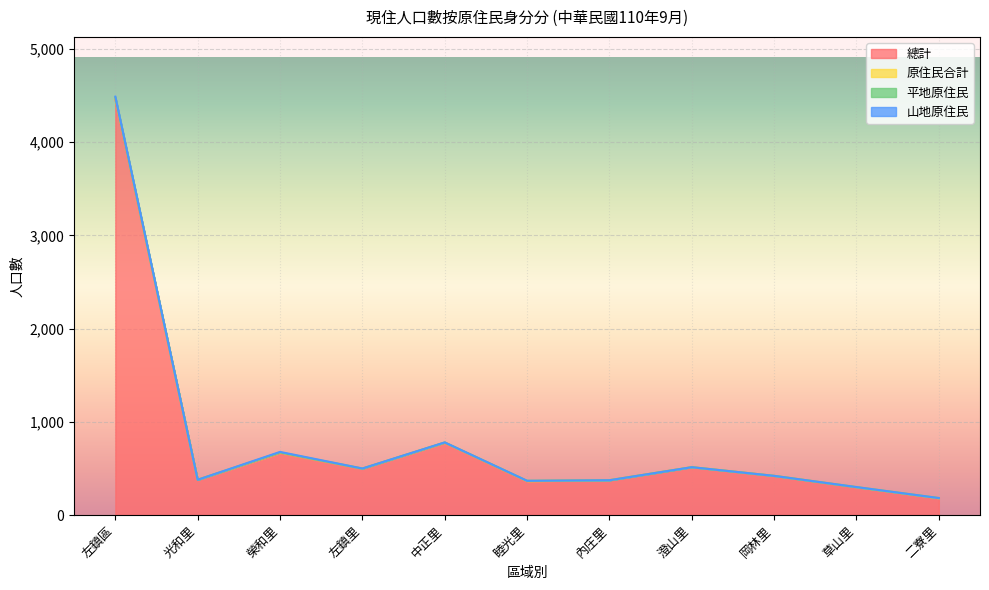

What is the label of the 4th point from the left?

左鎮里